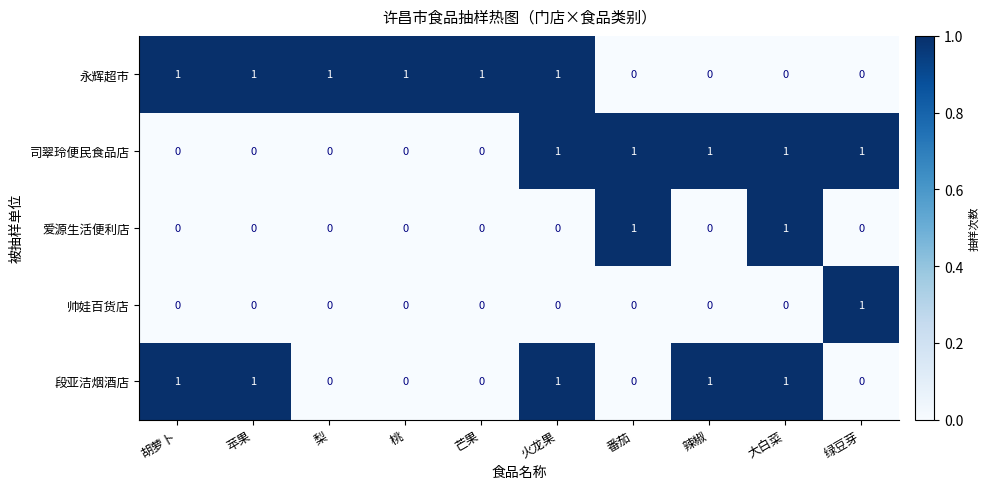

Is it true that 段亚洁烟酒店 equals 1 at 苹果?

True